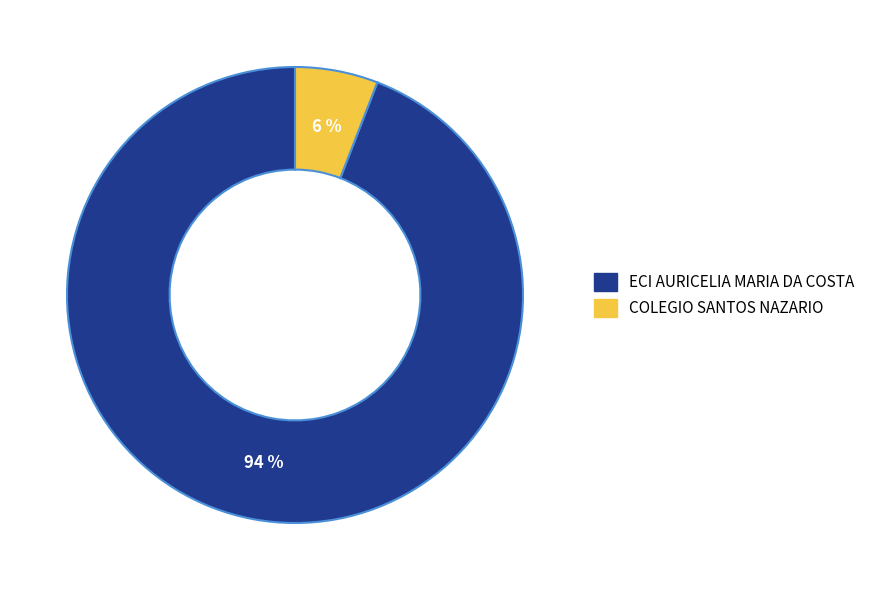

To the nearest percent, what is the difference between the ECI AURICELIA MARIA DA COSTA and COLEGIO SANTOS NAZARIO slice percentages?

88%